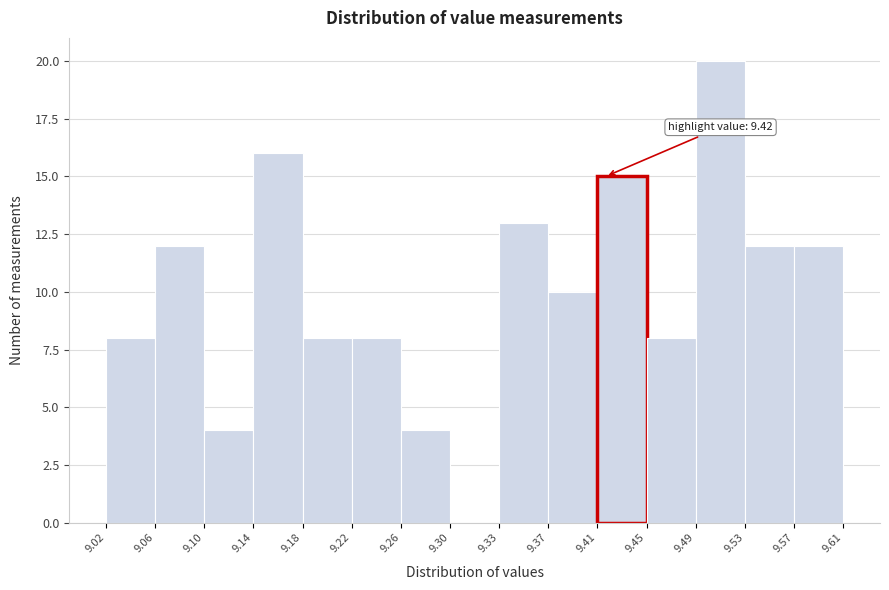

Over which range of the x-axis is the bar tallest?

9.49 to 9.53